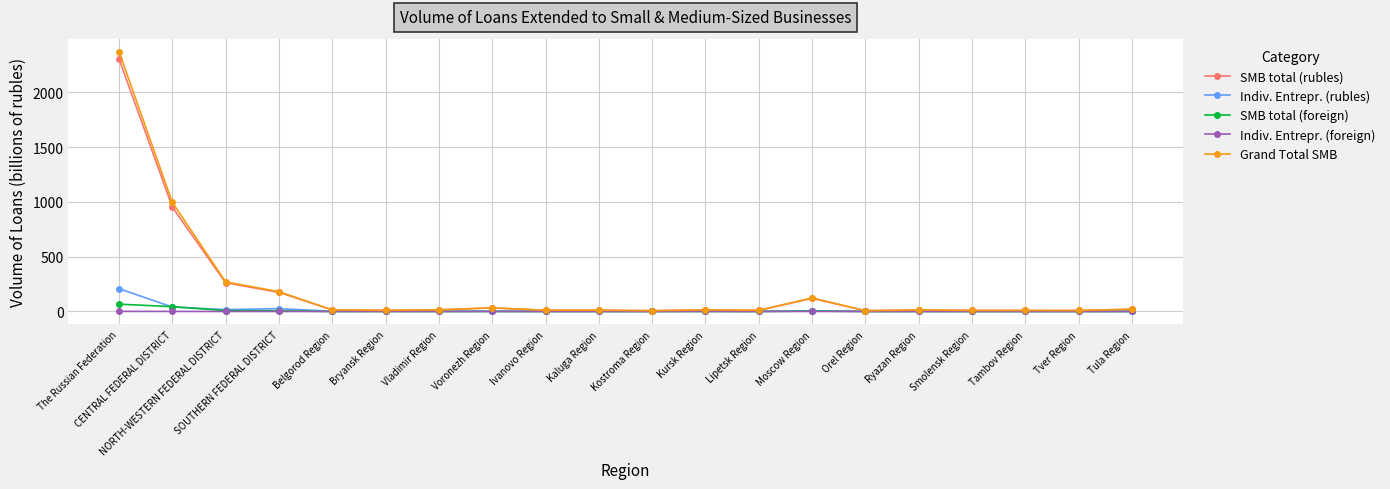

Is it true that Grand Total SMB equals 996.0 at CENTRAL FEDERAL DISTRICT?

True